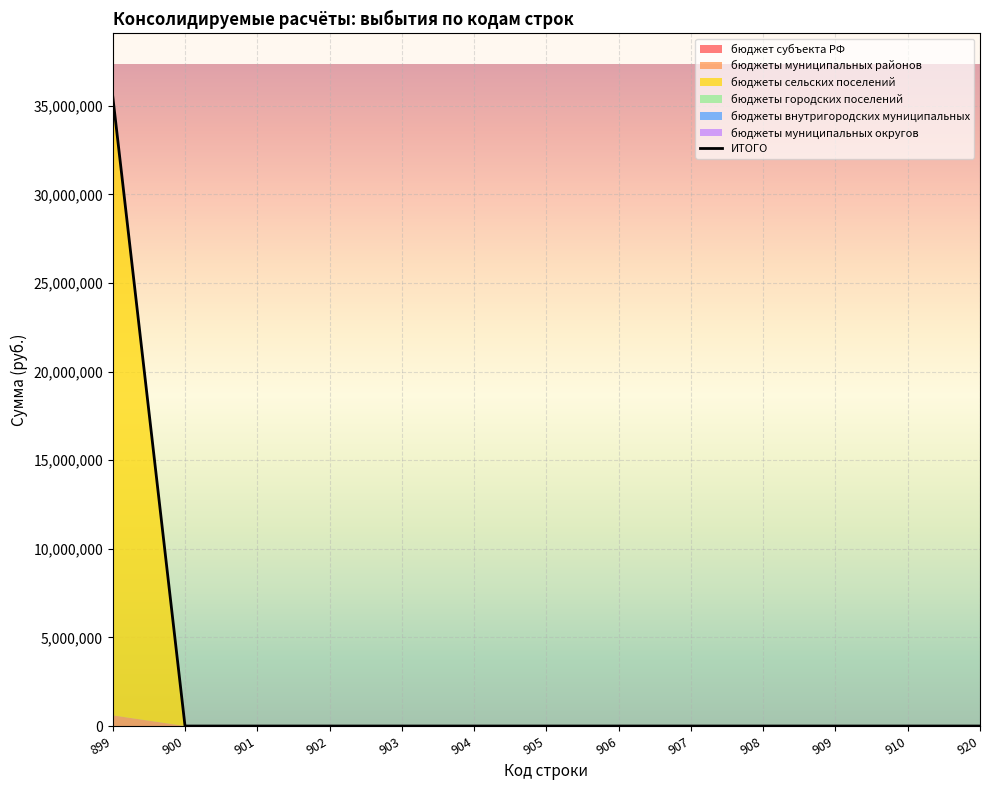

How many lines are shown in the chart?

1